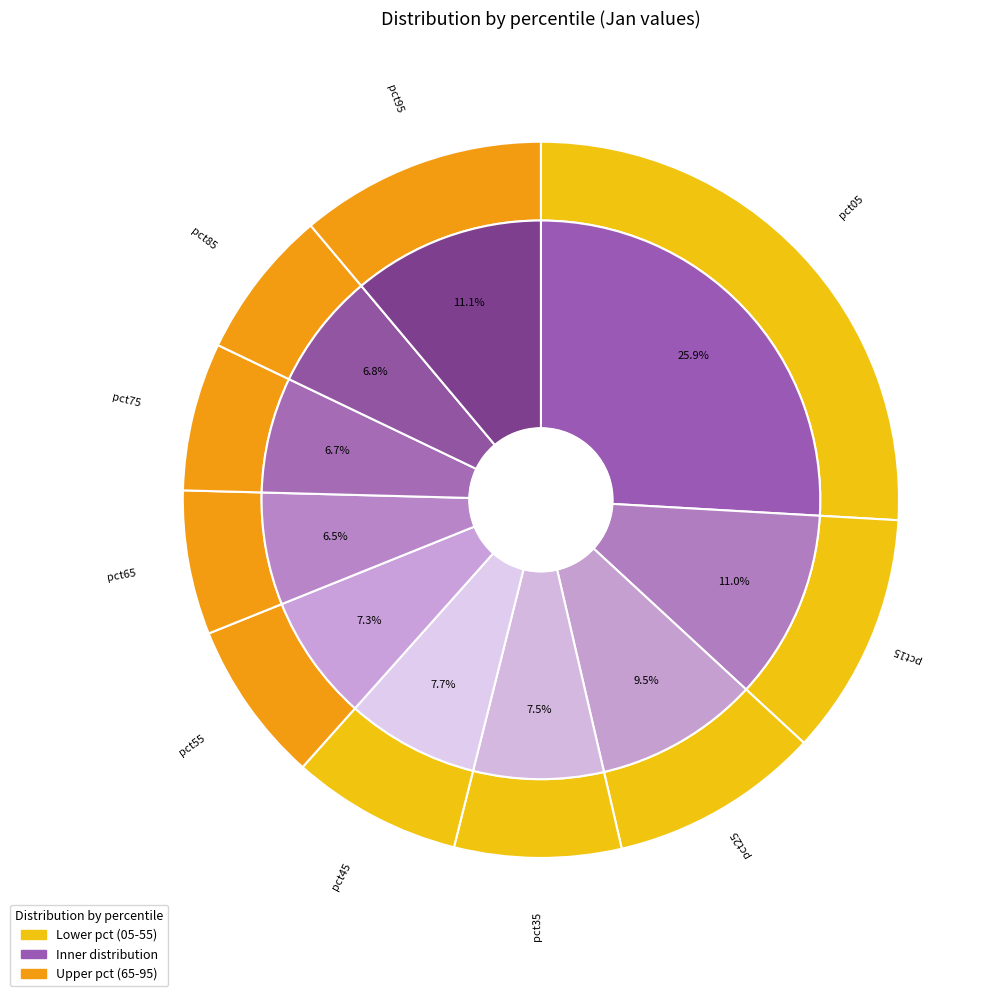

Is it true that pct95 is 1% of the pie?

False